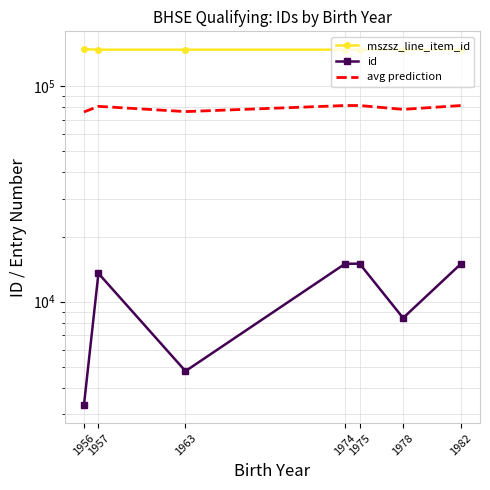

At which category does id reach its first local valley?

1963